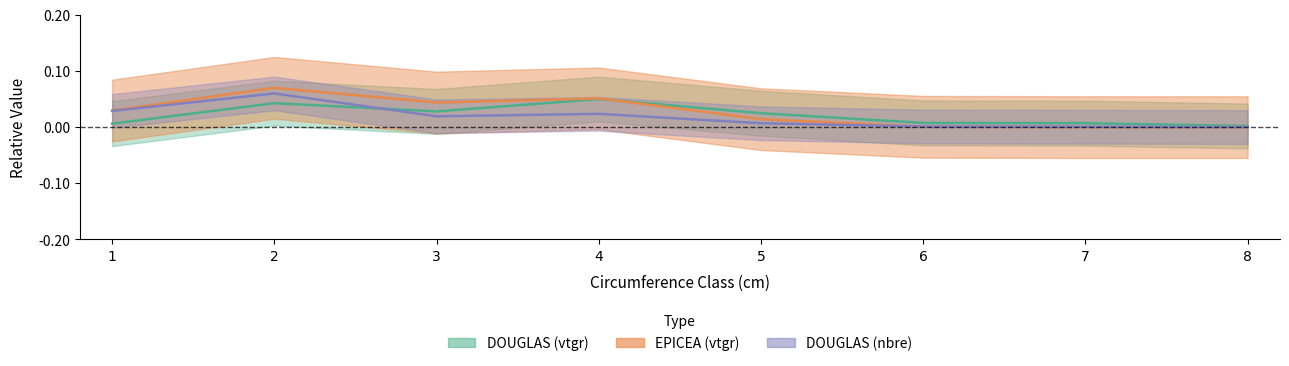

What is the difference between the EPICEA_produit_vtgr values at 6 and 2?

0.1